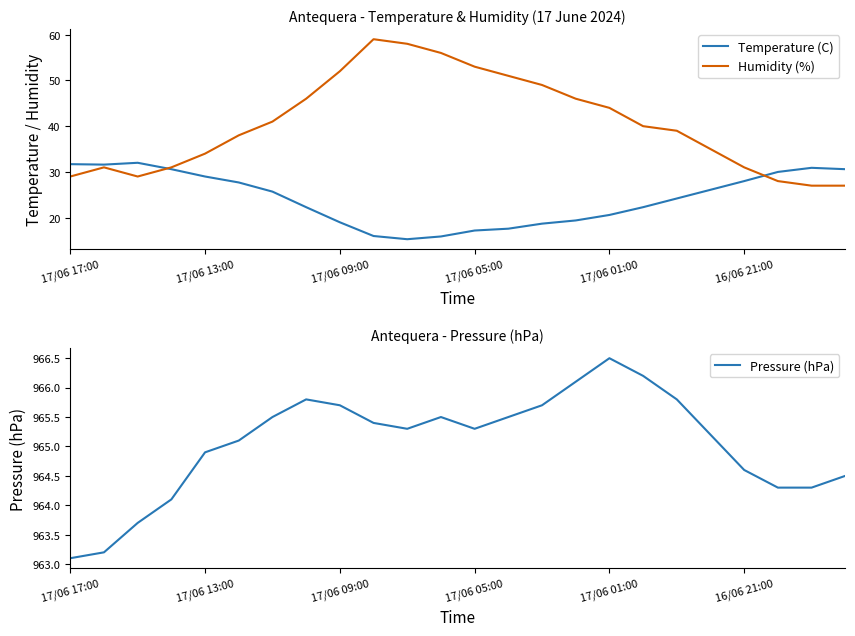

What is the total value across all series at 21?

1022.3